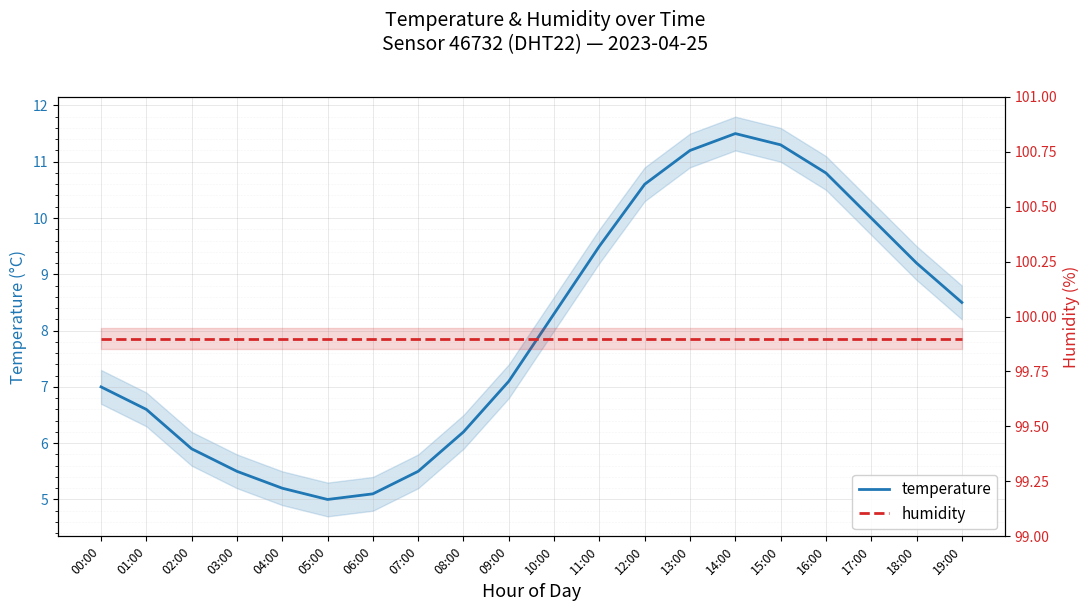

True or false: humidity and temperature cross at least once.

False